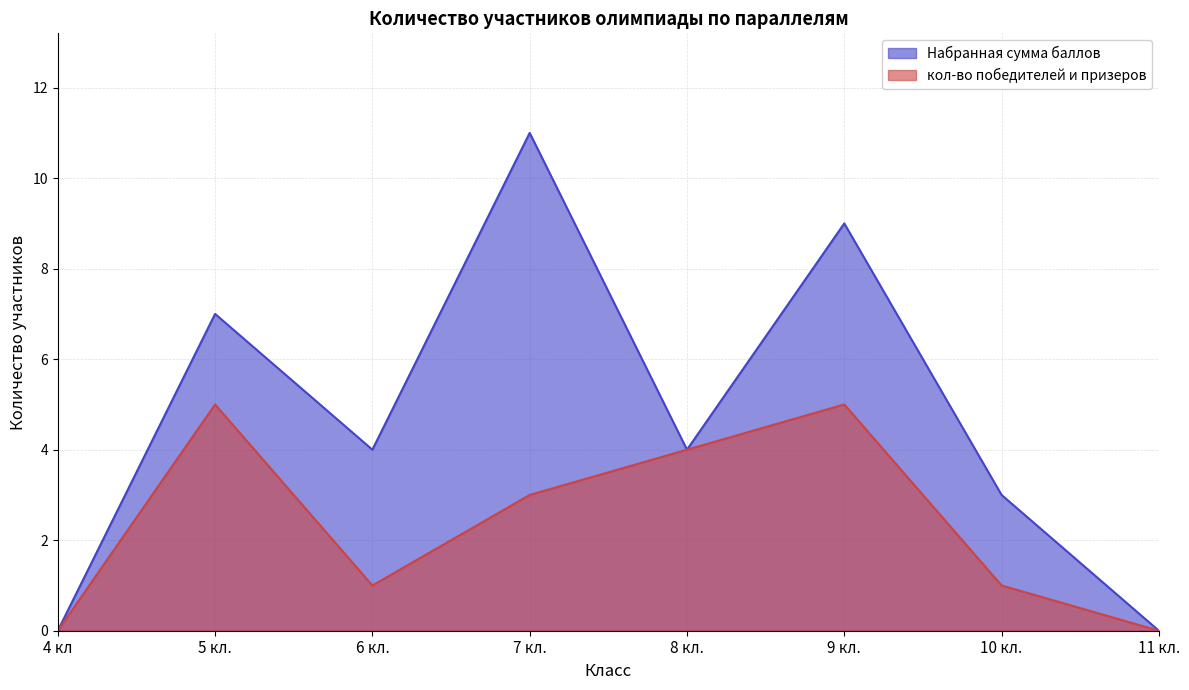

The кол-во победителей и призеров series shows 3 at 11 кл.. True or false?

False